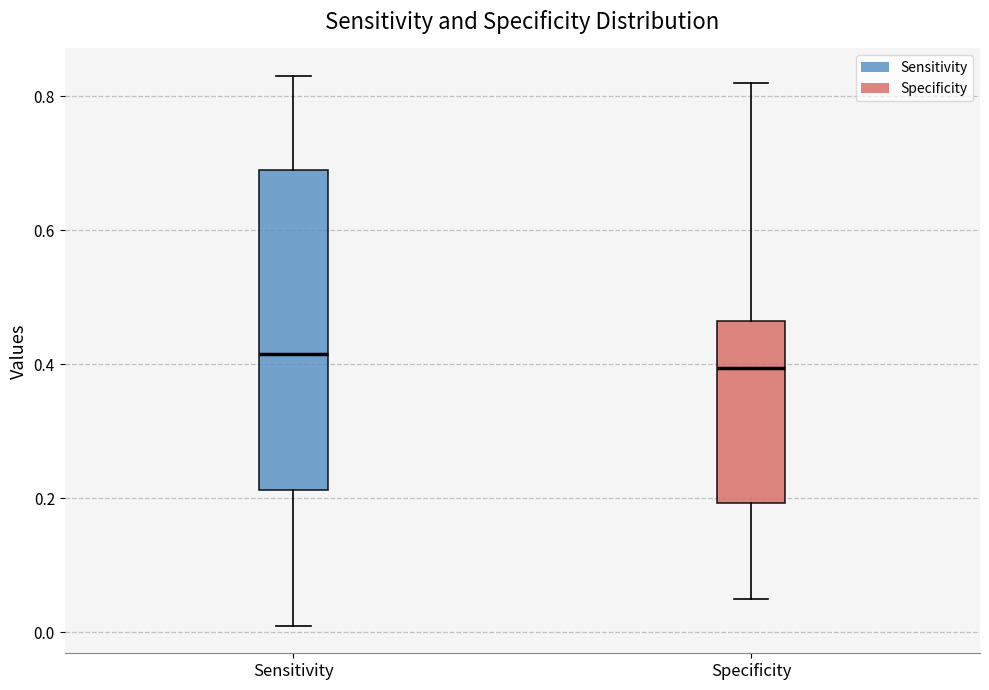

Comparing the boxes themselves (not the whiskers), which one is the tallest?

Sensitivity